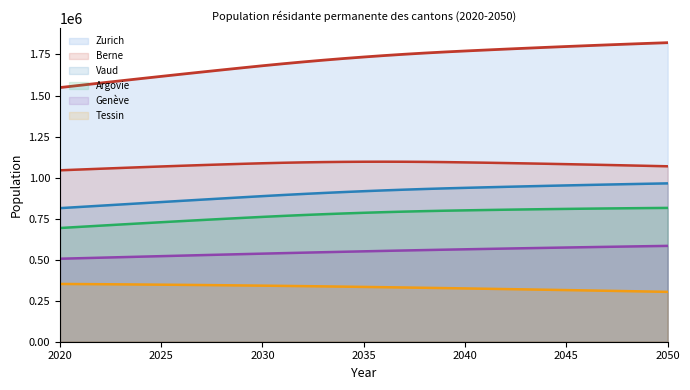

Is it true that Berne equals 1079412 at 2046?

True